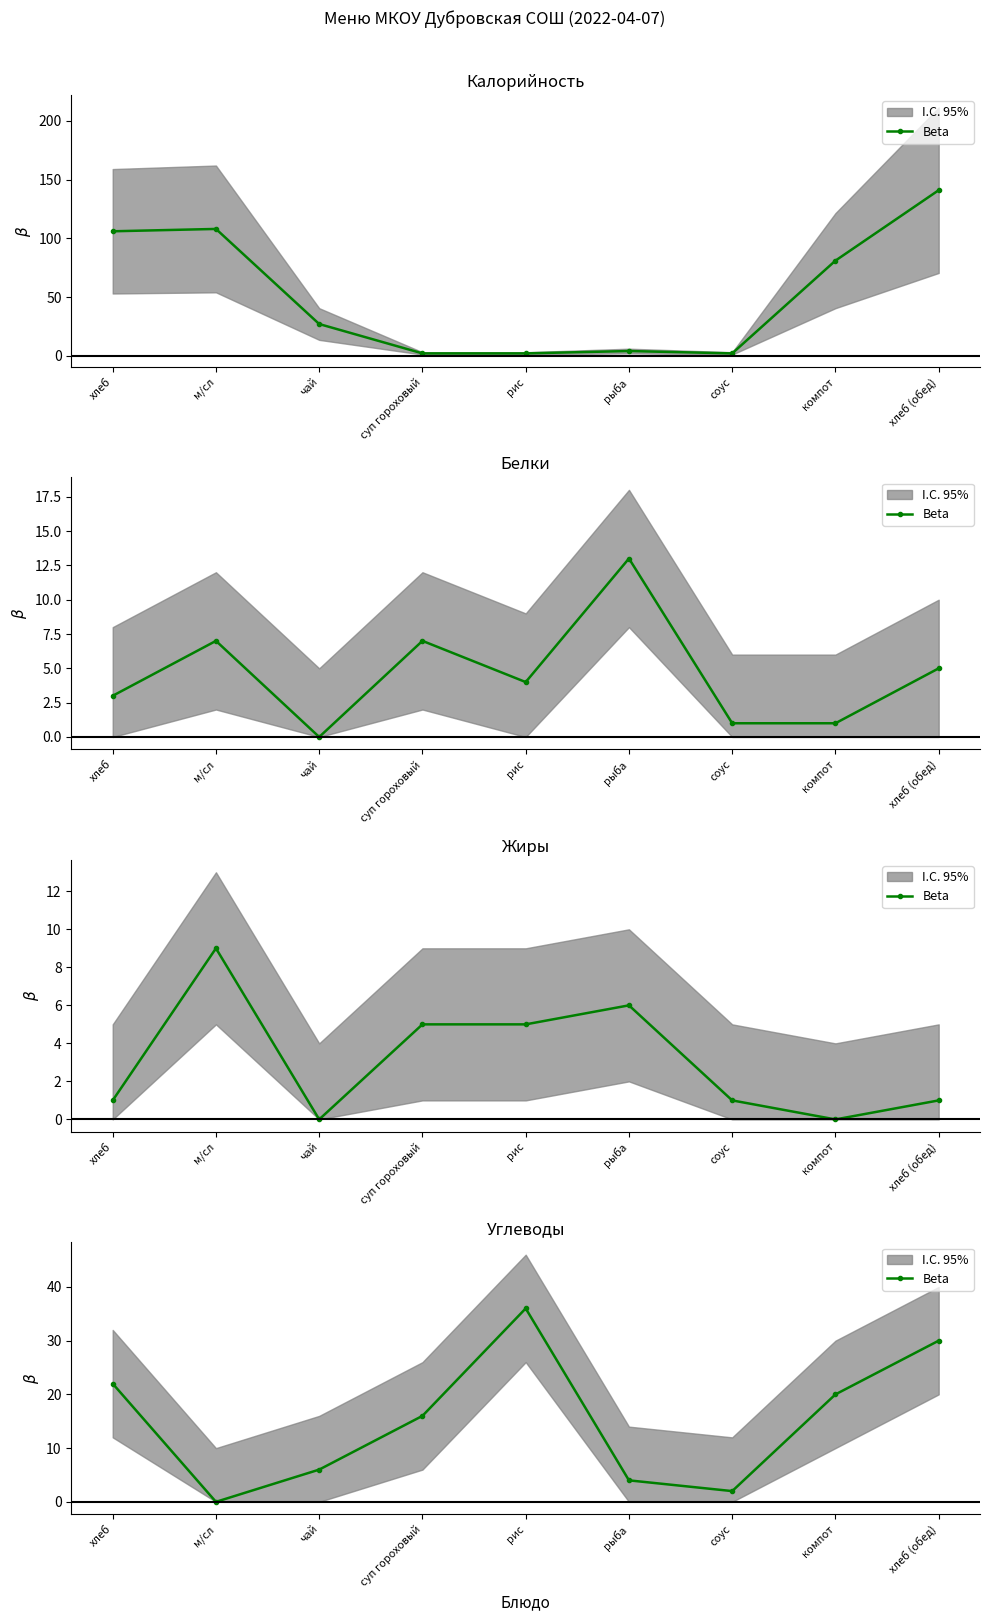

Is it true that the value at м/сл is 14?

False